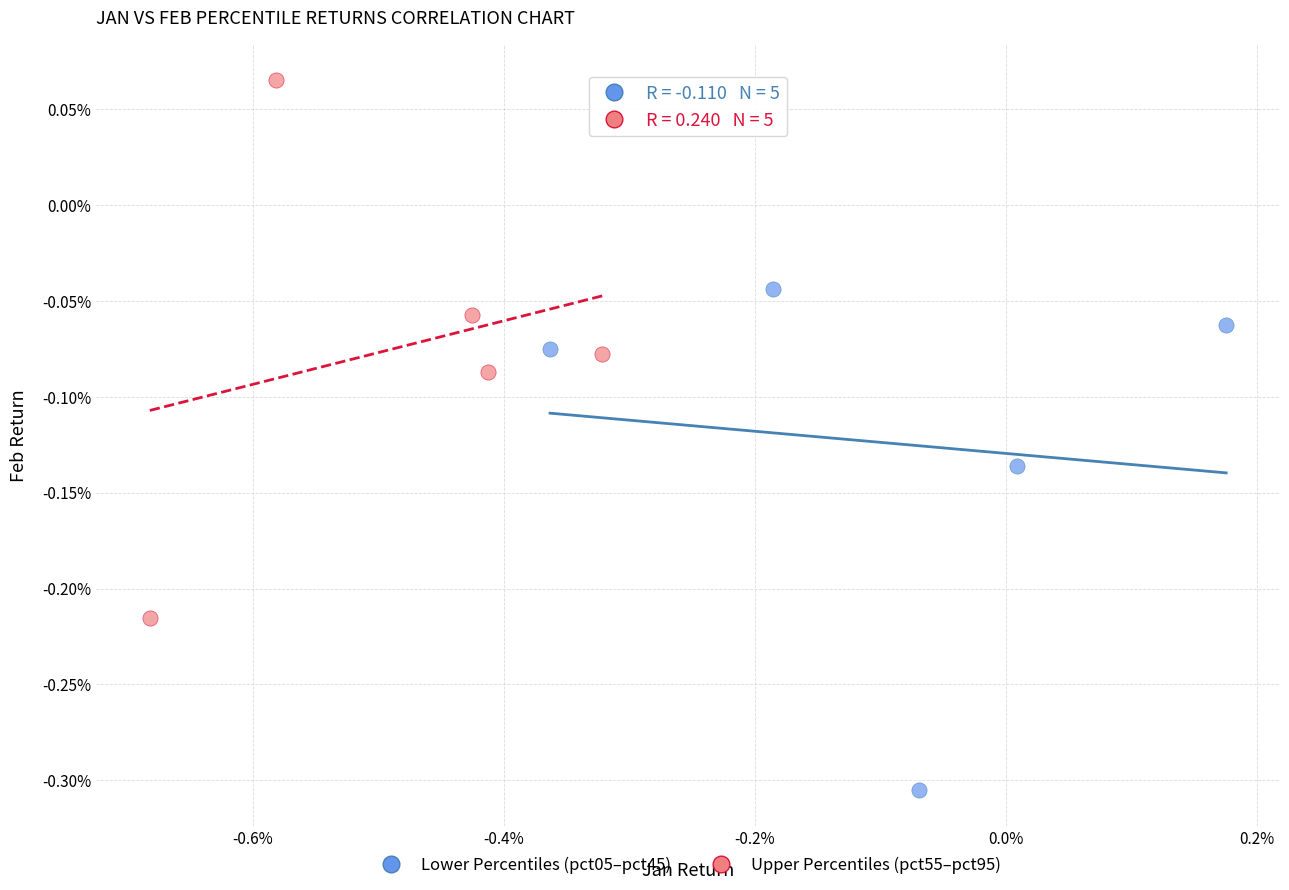

What are all the series names shown in the legend?

Lower Percentiles (pct05–pct45), Upper Percentiles (pct55–pct95)